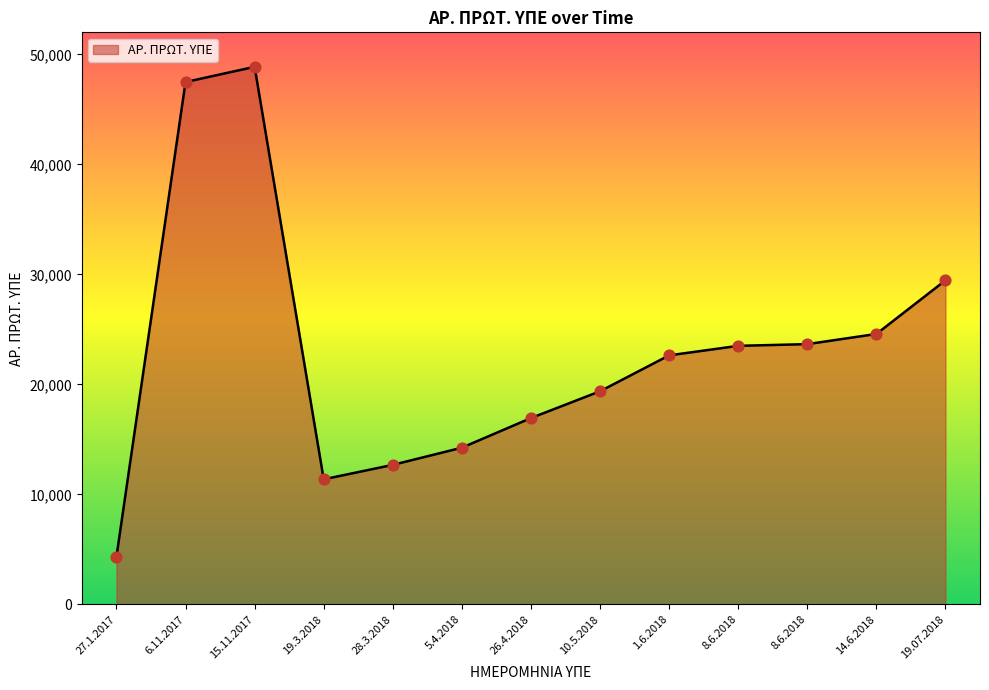

What is the change in value from 6.11.2017 to 19.3.2018?

-36109